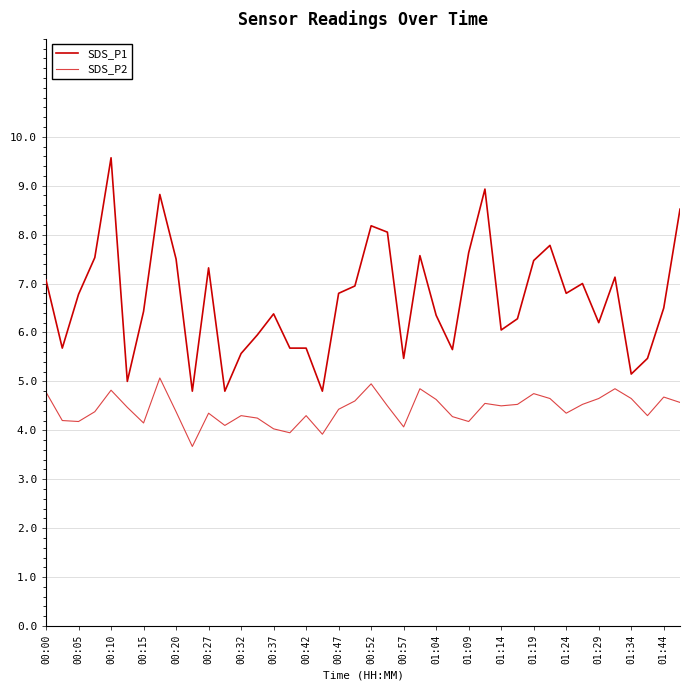

True or false: SDS_P2 and SDS_P1 cross at least once.

False